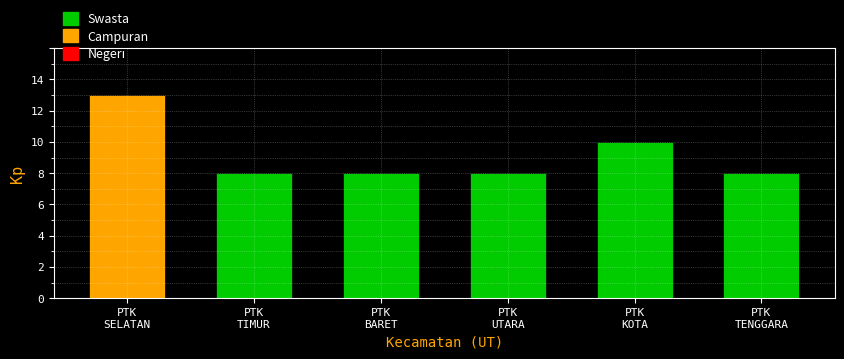

Reading left to right, list all the values displayed in this chart.

13	8	8	8	10	8